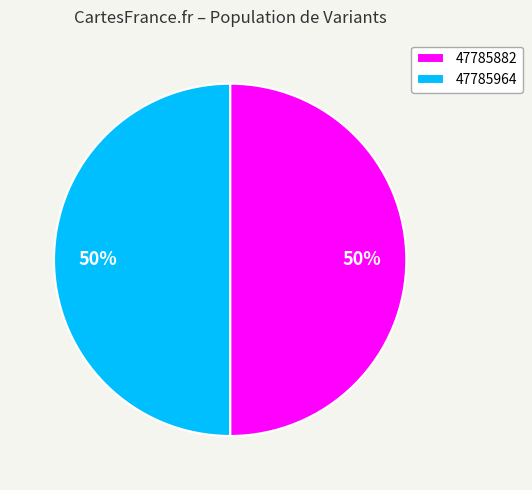

Combined, do 47785964 and 47785882 account for over 50%?

Yes